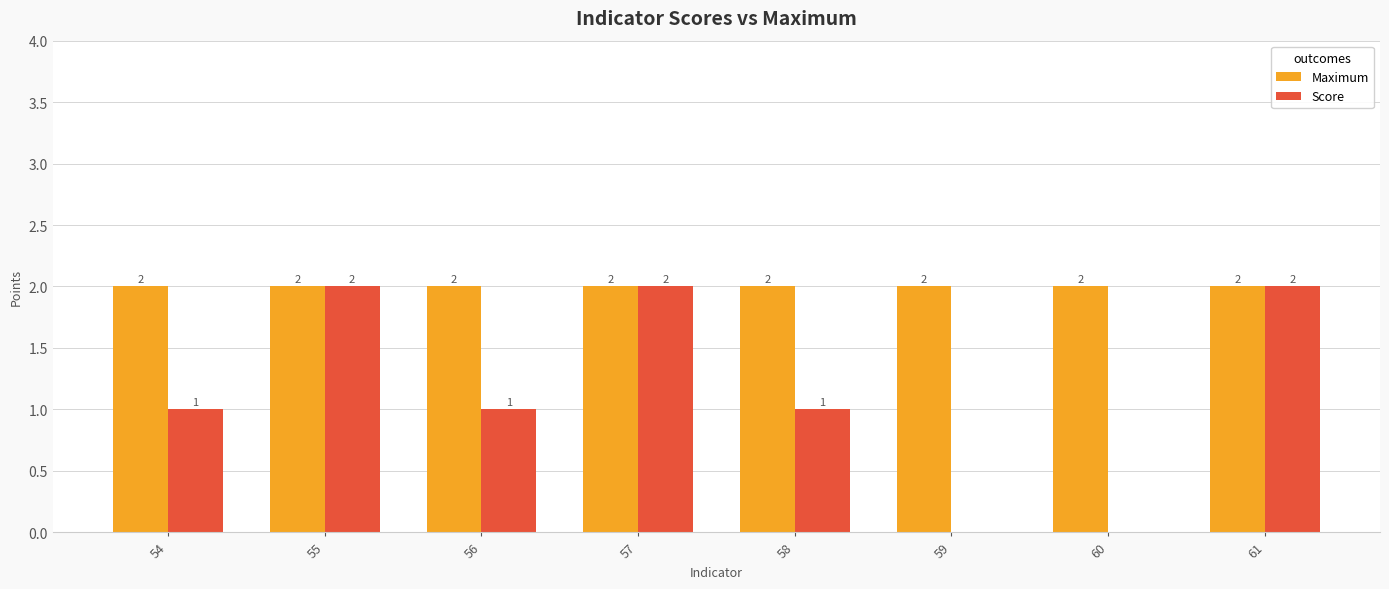

The Score series shows 2 at 57. True or false?

True